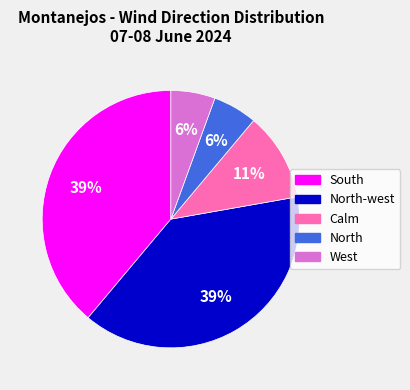

To the nearest percent, what is the difference between the largest and smallest slice percentages?

33%